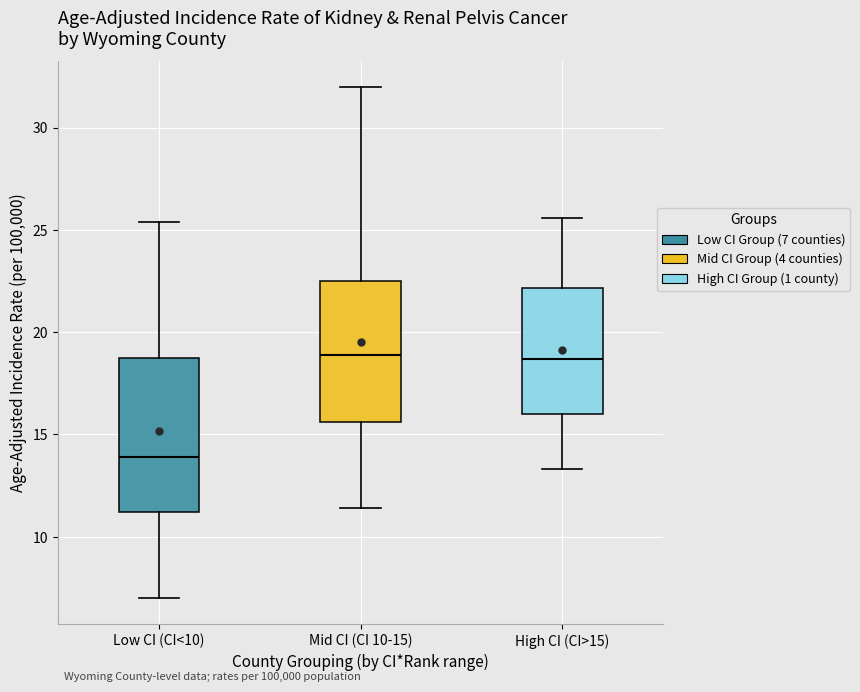

Reading left to right, transcribe this box plot: for each box, give where its median line is, the range the box spans, and where its two whiskers end, as read against the y-axis. The values are not printed on the chart, so give them approximately, as read against the axis.

Low CI (CI<10): median 14.0, box 11.0 to 19.0, whiskers 7.0 to 25.5
Mid CI (CI 10-15): median 19.0, box 15.5 to 22.5, whiskers 11.5 to 32.0
High CI (CI>15): median 18.5, box 16.0 to 22.0, whiskers 13.5 to 25.5